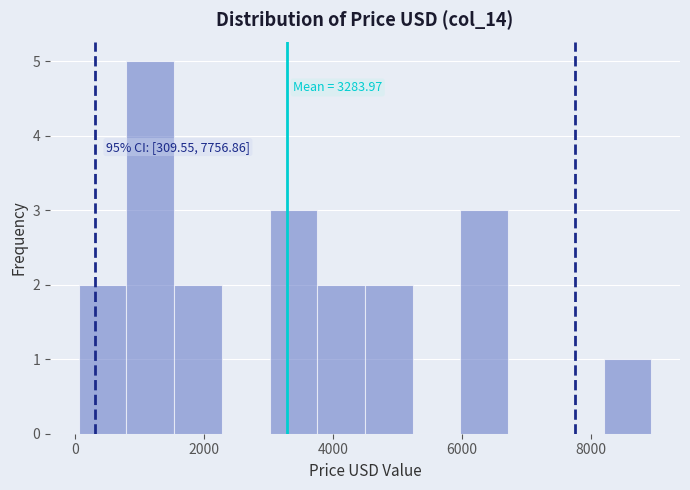

Around what value on the x-axis is the tallest bar? Give the approximate position of its centre, as read against the axis.

1200